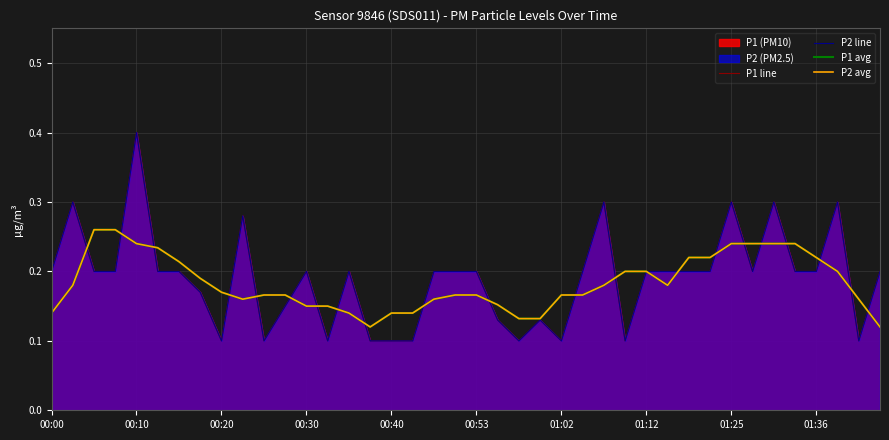

True or false: P1 avg has more than 1 points higher than both neighbors.

True